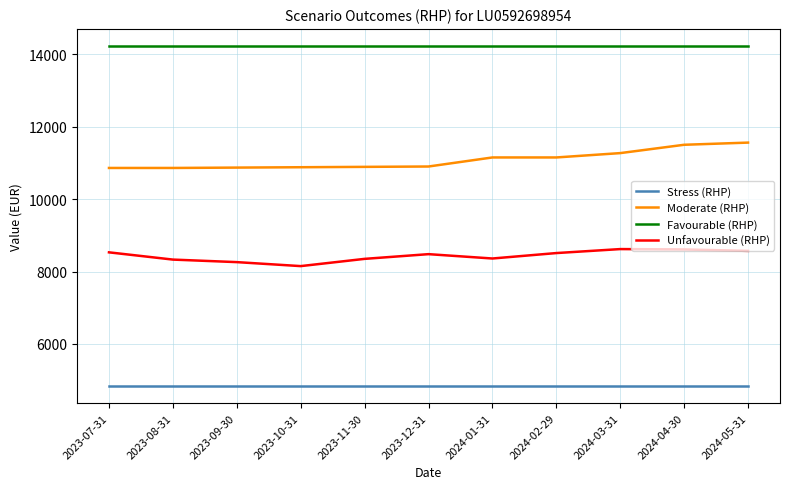

What is the total value across all series at 2024-02-29?

38730